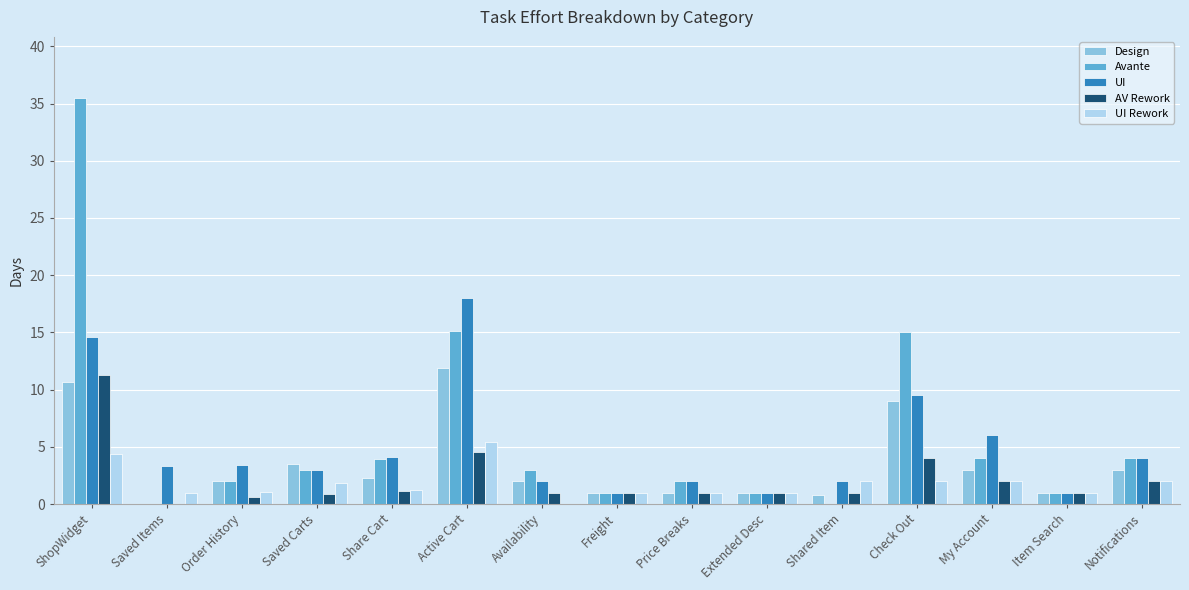

What is the sum of all AV Rework values?

32.5